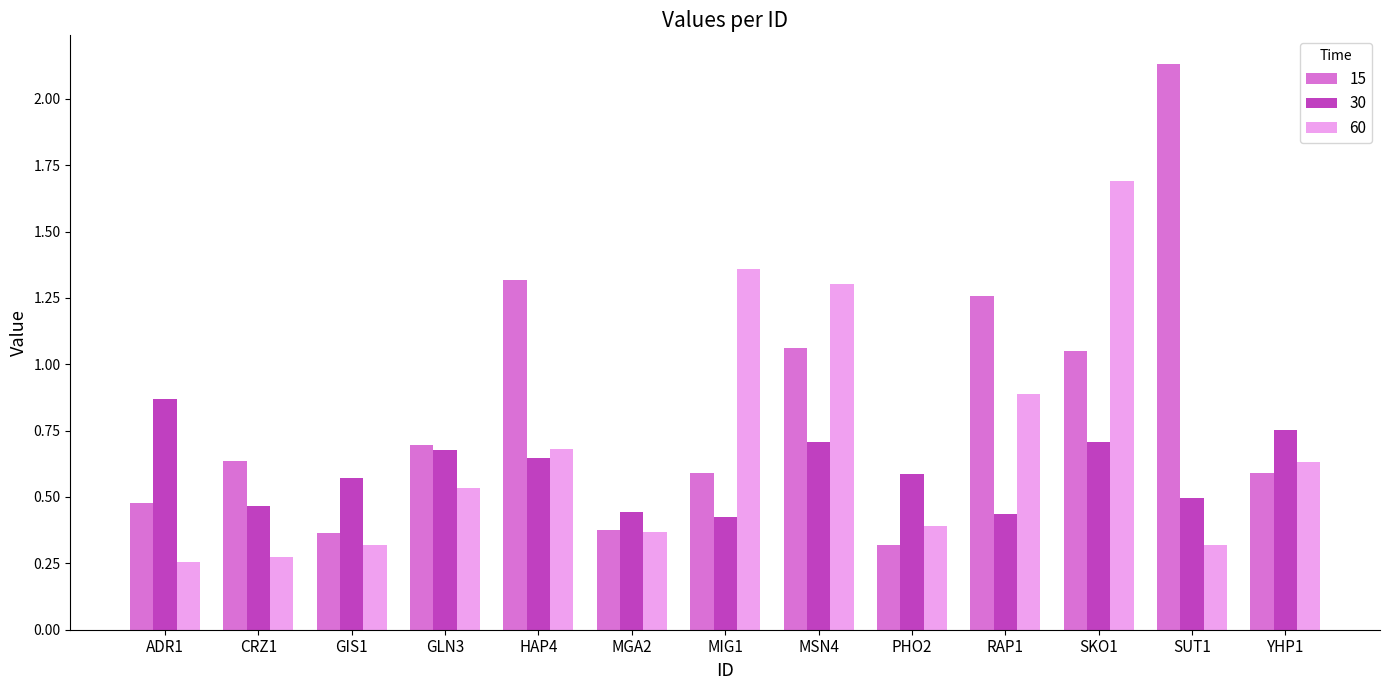

How many groups of bars are there?

13